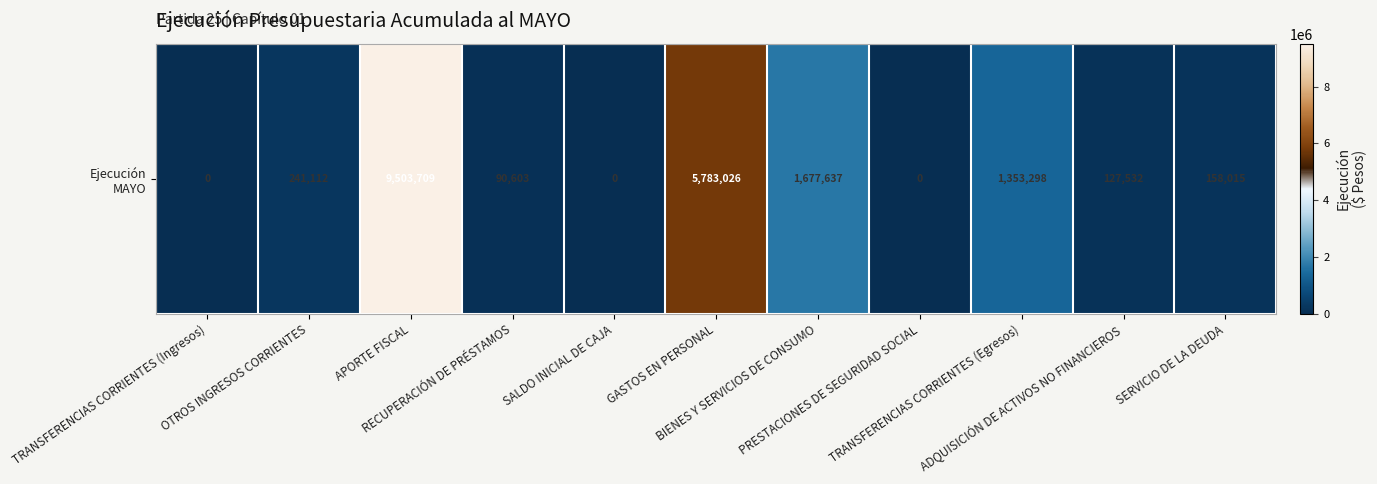

Reading left to right, extract all data points from this chart.

0	241112	9503709	90603	0	5783026	1677637	0	1353298	127532	158015